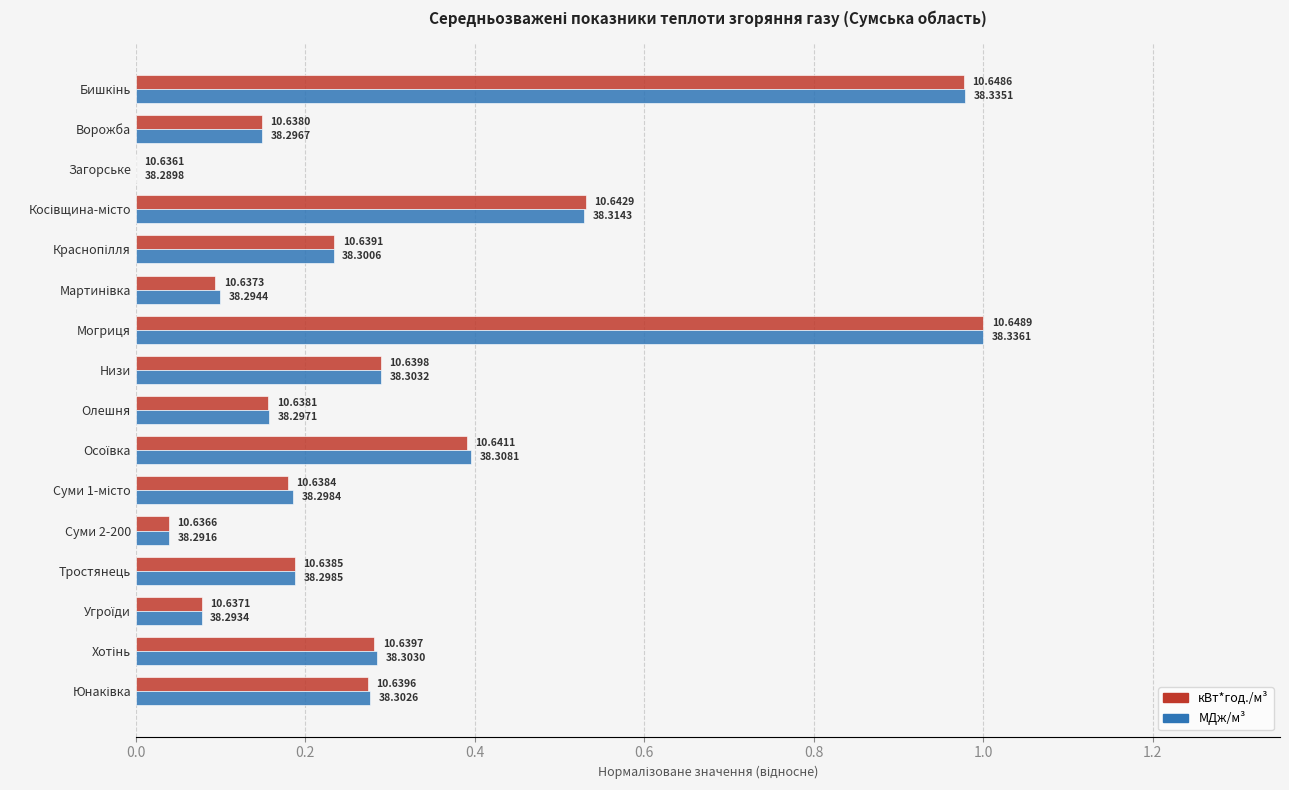

What are all the series names shown in the legend?

кВт*год./м³, МДж/м³